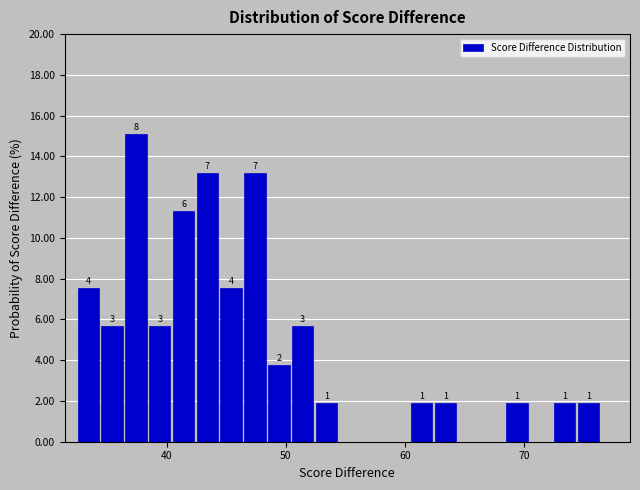

Read against the x-axis, roughly where is the centre of the tallest bar?

37